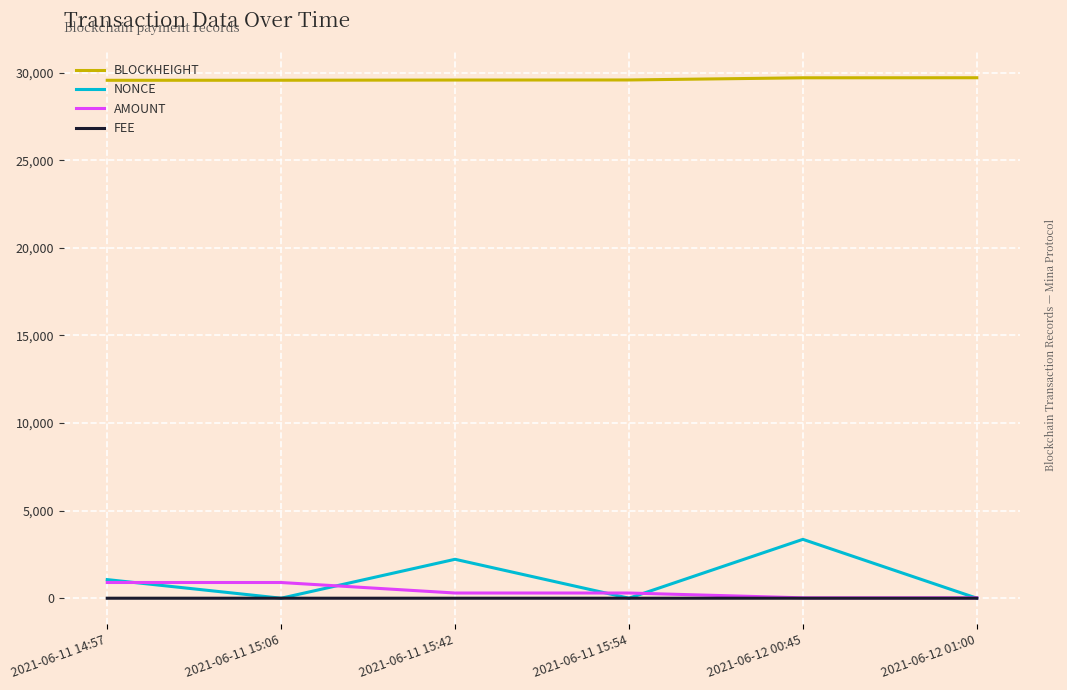

What is the maximum value shown in the chart?

29716.0